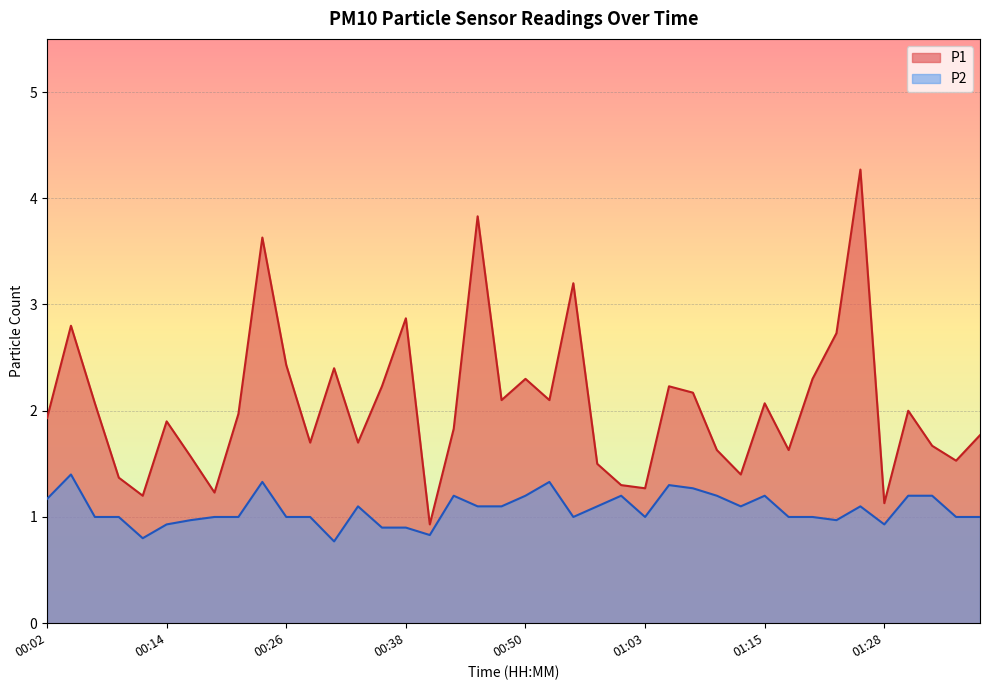

How many lines are shown in the chart?

2